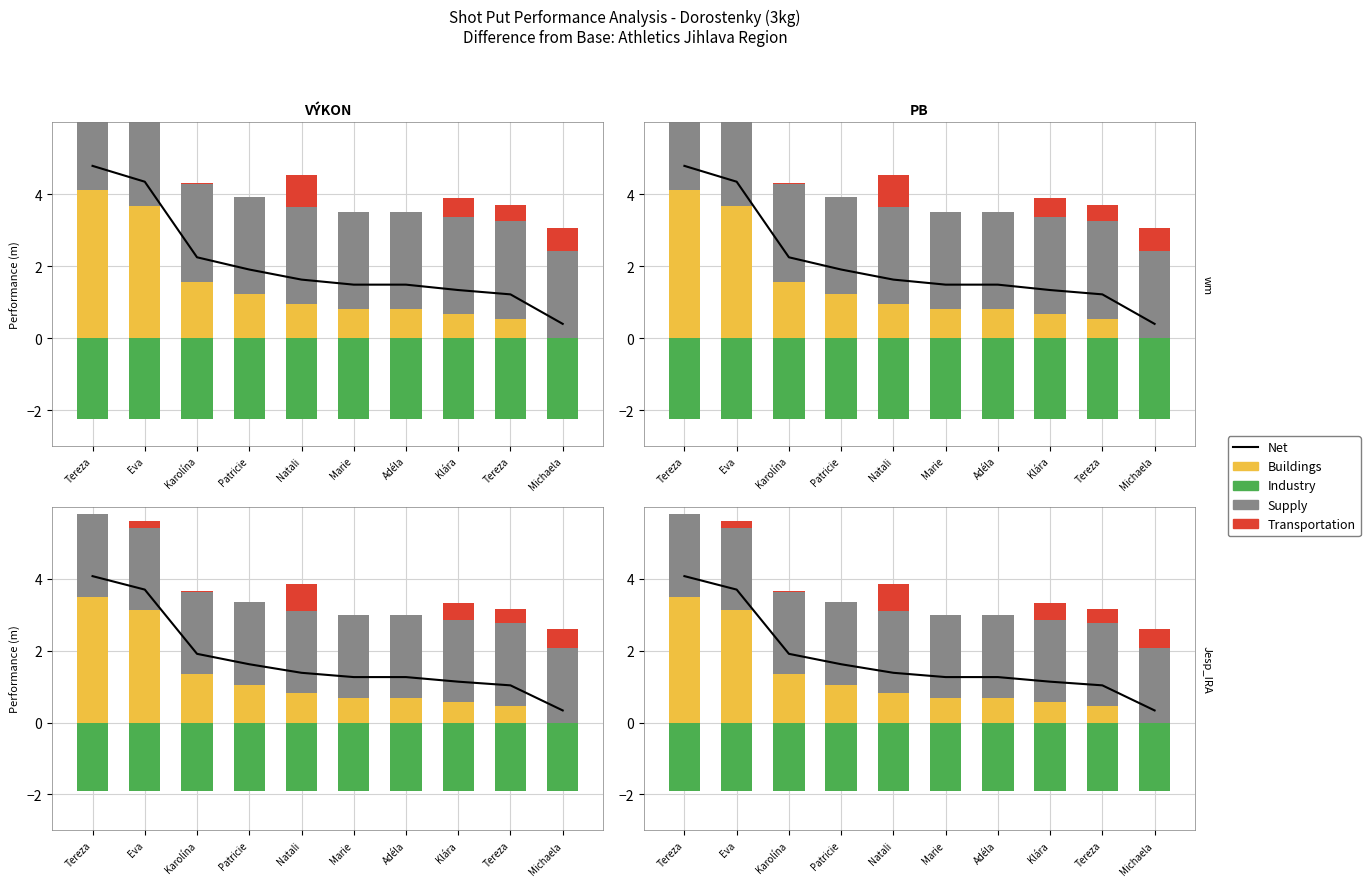

Where is Supply nearest to the value 2?

Tereza